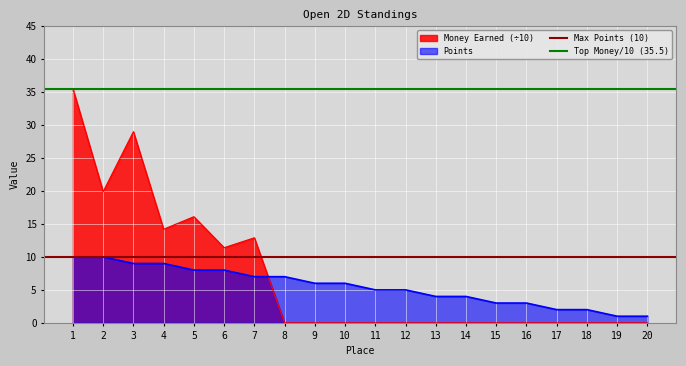

Is it true that Money Earned (÷10) equals 16.1 at 5?

True